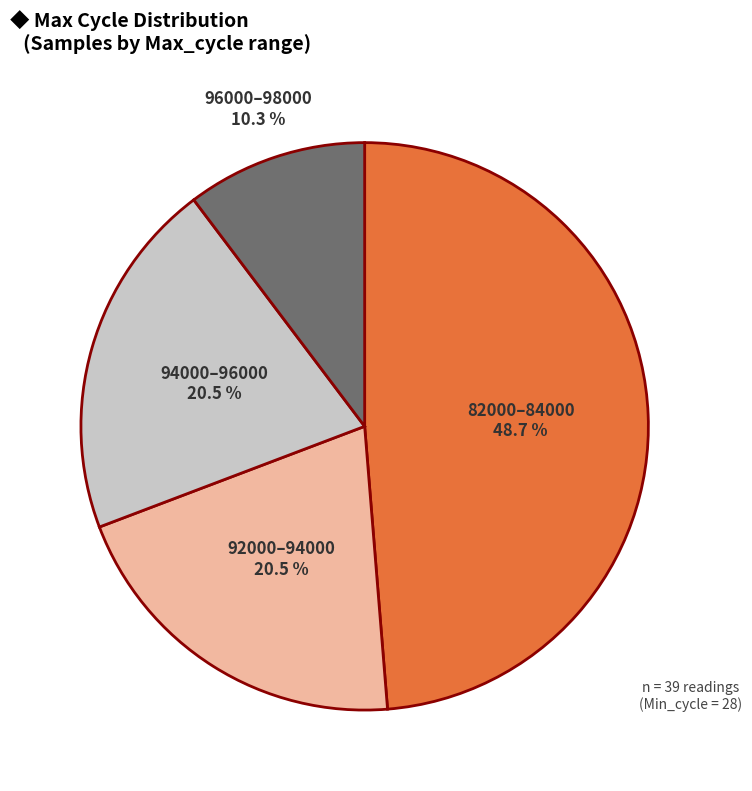

To the nearest percent, what is the average slice percentage?

25%